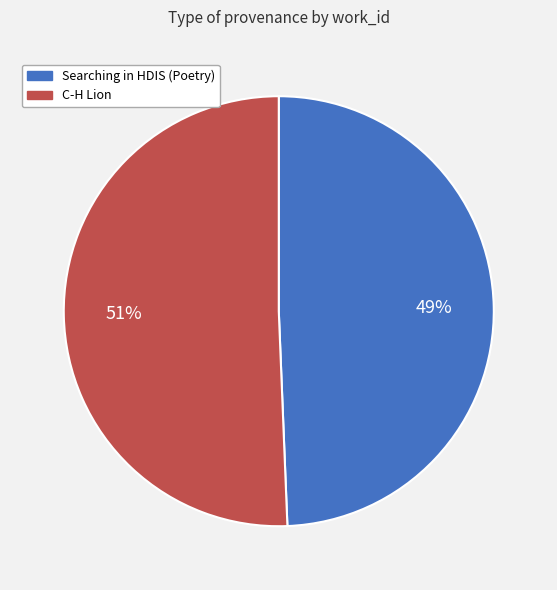

To the nearest percent, what is the combined percentage of Searching in HDIS (Poetry) and C-H Lion?

100%